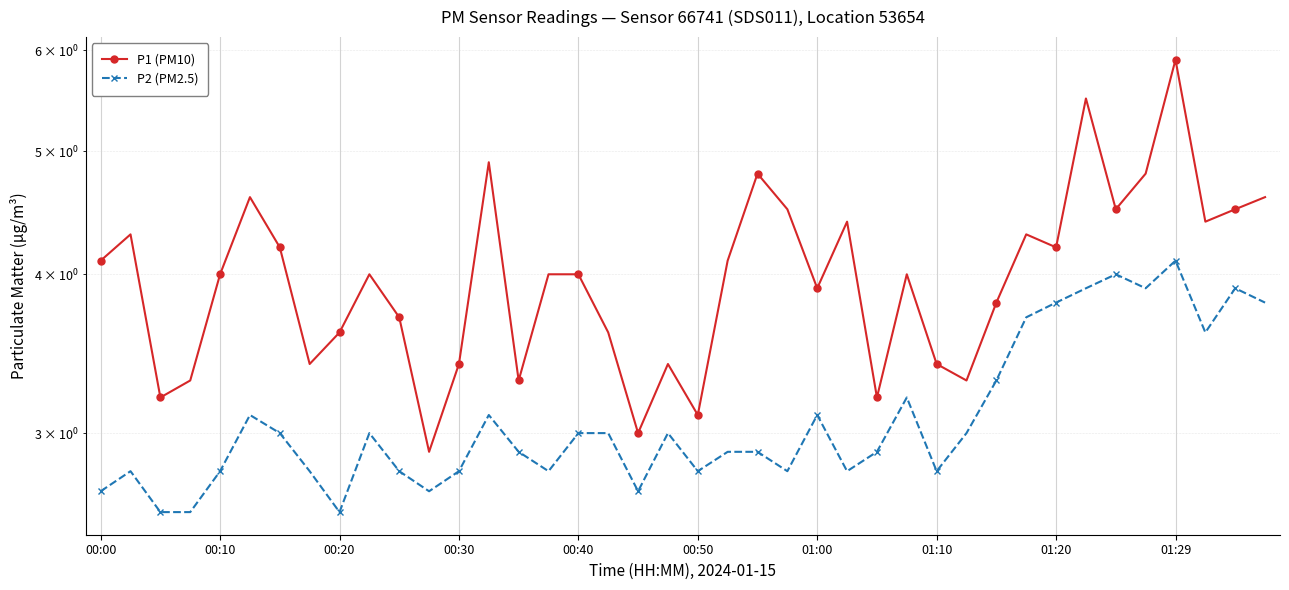

True or false: P1 (PM10) and P2 (PM2.5) cross at least once.

False